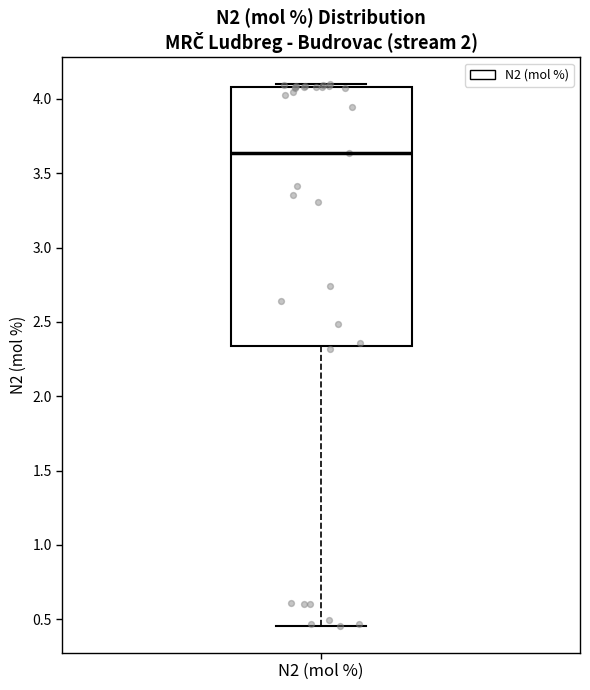

Read this box plot against the y-axis: the position of the median line, the range covered by the box, and the ends of both whiskers. The values are not printed on the chart, so give them approximately, as read against the axis.

median 3.65, box 2.35 to 4.10, whiskers 0.45 to 4.10 (just above the box's upper edge)